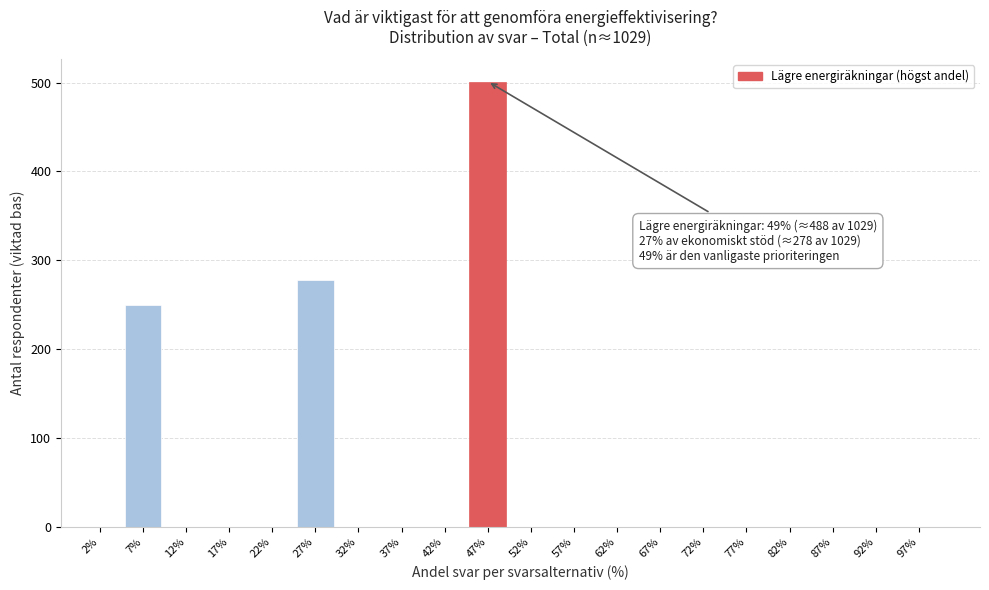

Reading left to right, extract all data points from this chart.

2%=0.0	7%=249.8	12%=0.0	17%=0.0	22%=0.0	27%=278.1	32%=0.0	37%=0.0	42%=0.0	47%=501.1	52%=0.0	57%=0.0	62%=0.0	67%=0.0	72%=0.0	77%=0.0	82%=0.0	87%=0.0	92%=0.0	97%=0.0